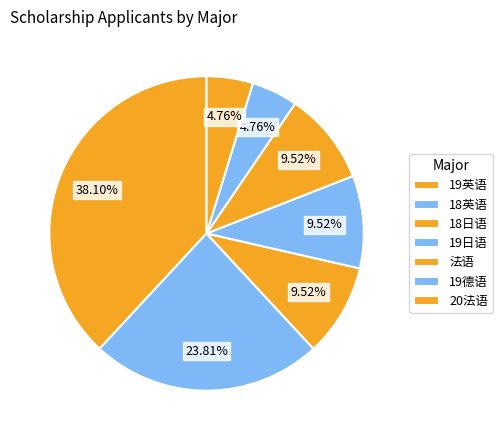

How many segments does this pie chart have?

7